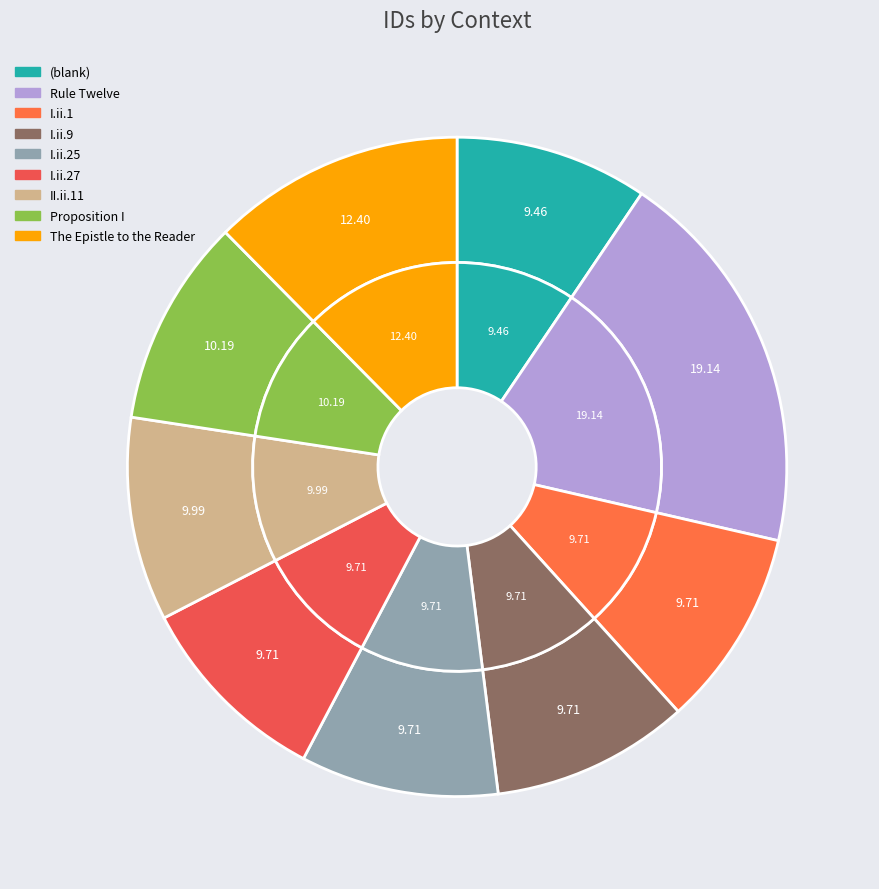

Does I.ii.1 account for over 50% of the chart?

No